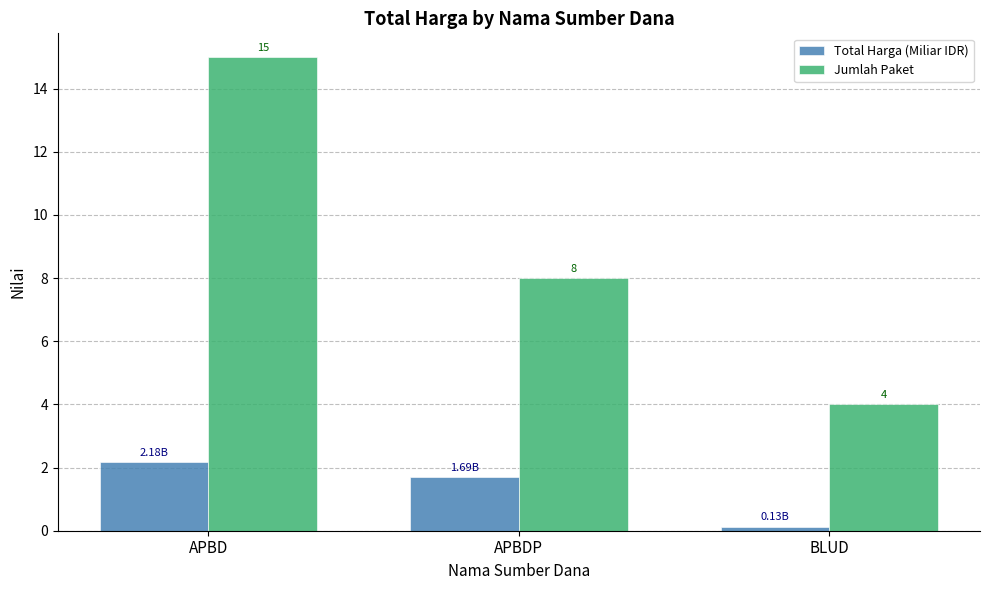

What are all the series names shown in the legend?

Total Harga (Miliar IDR), Jumlah Paket